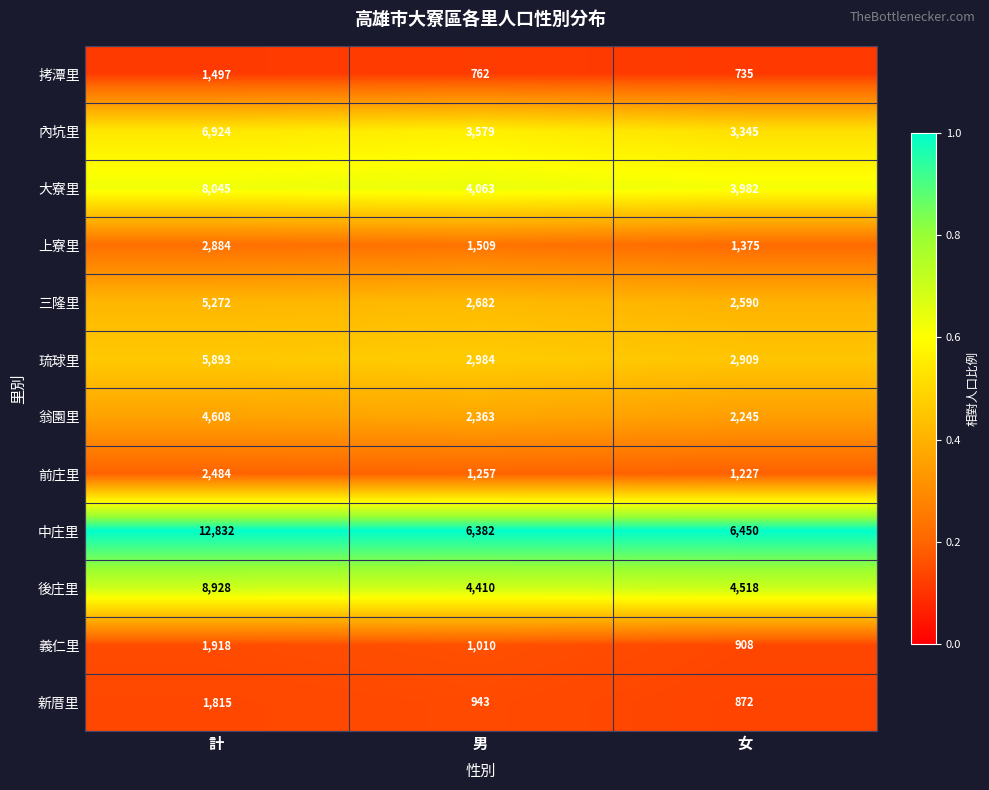

What is the spread (max minus min) of values at 計?

11335